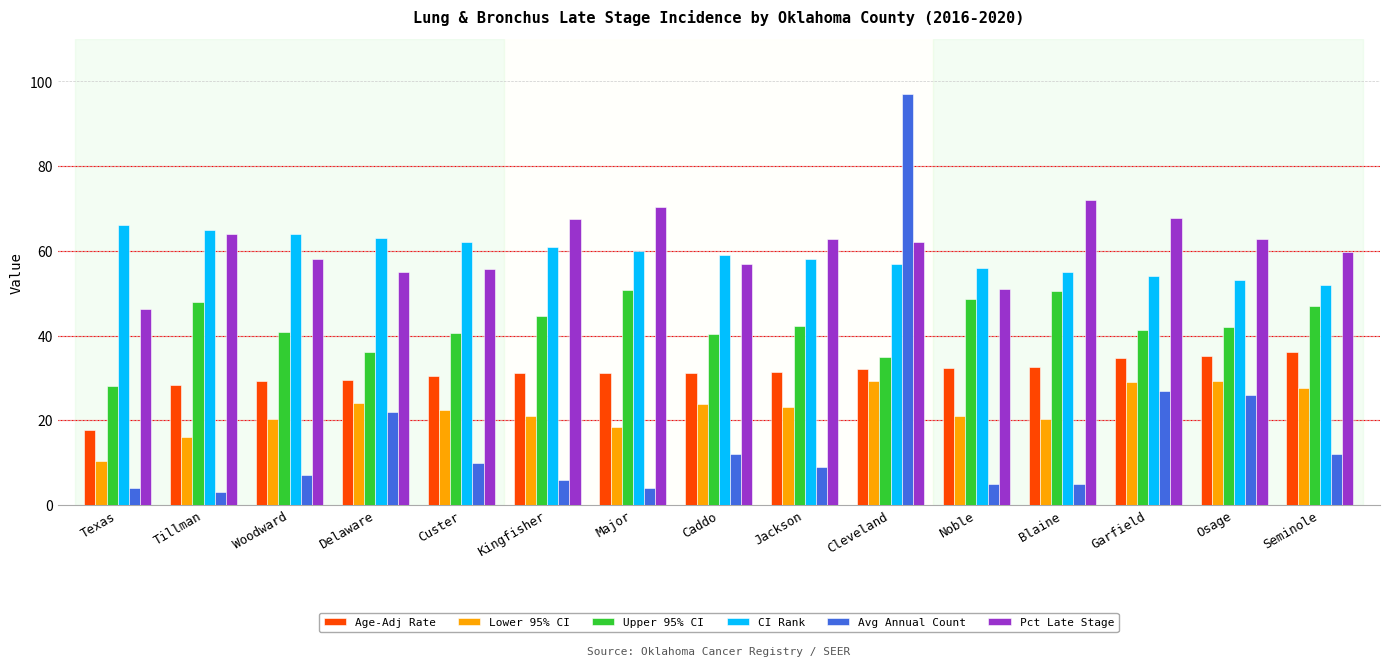

What is the spread (max minus min) of values at Osage?

36.9